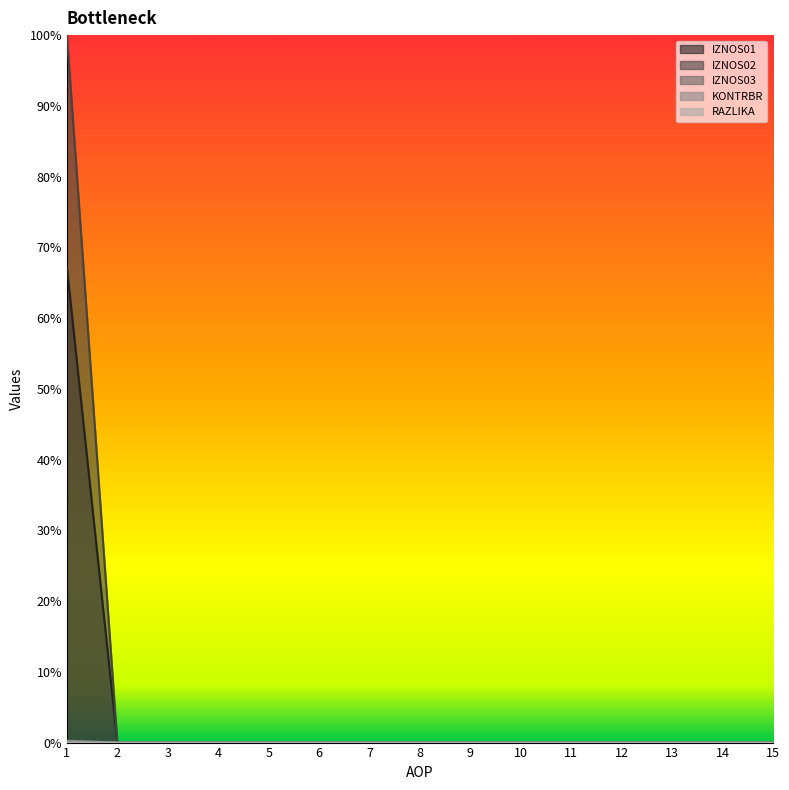

At which category does the chart reach its minimum across all series?

2